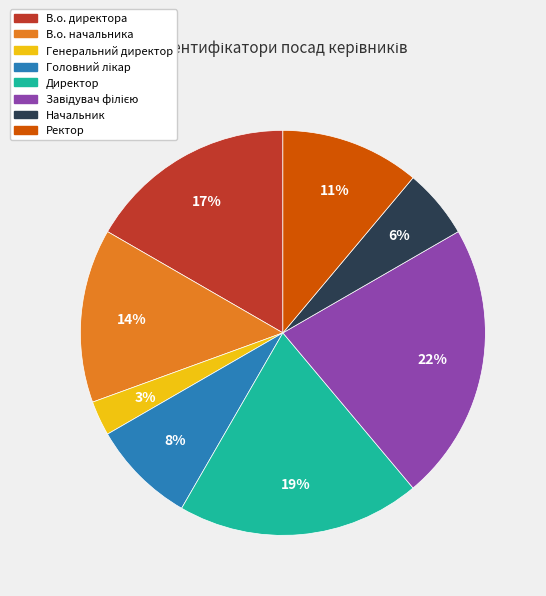

Count the number of slices in the pie.

8